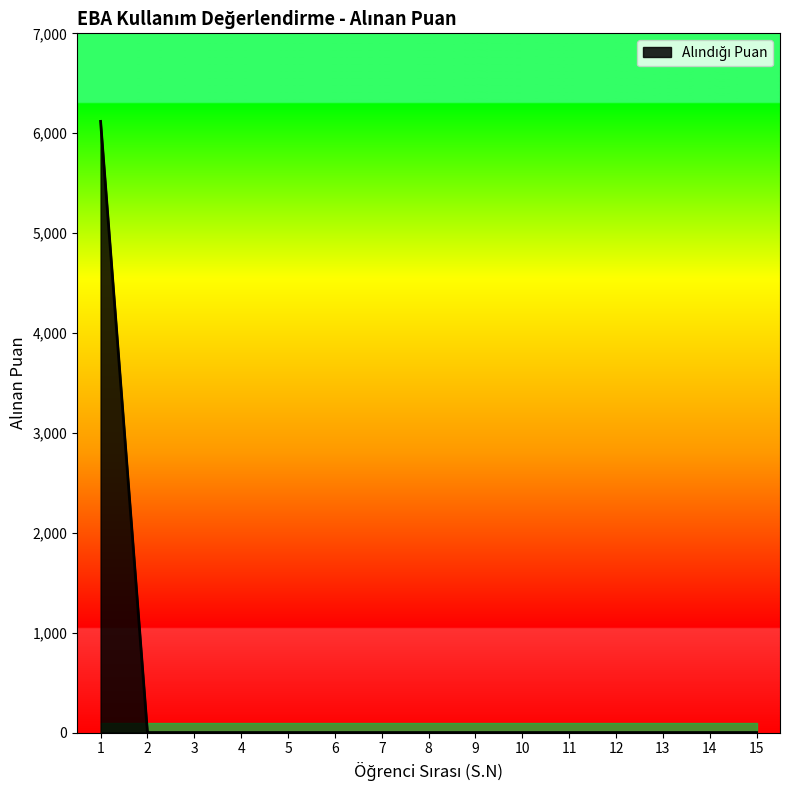

Does the chart display data point markers on the line(s)?

No